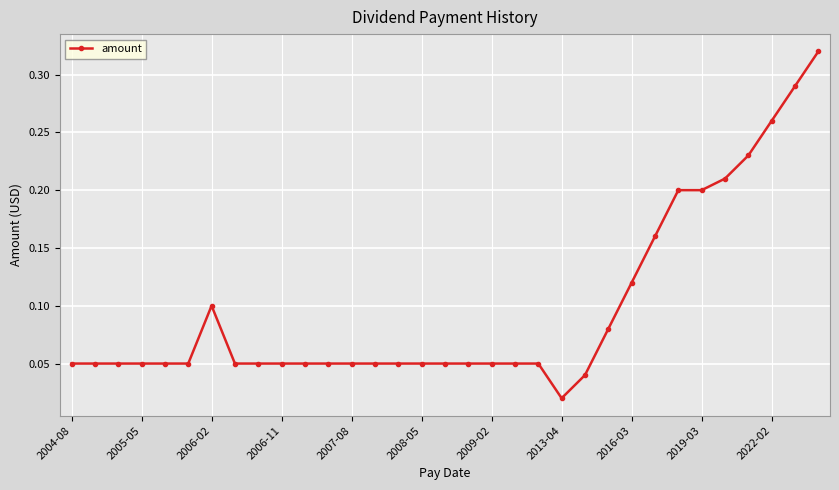

What is the sum of all values?

3.2